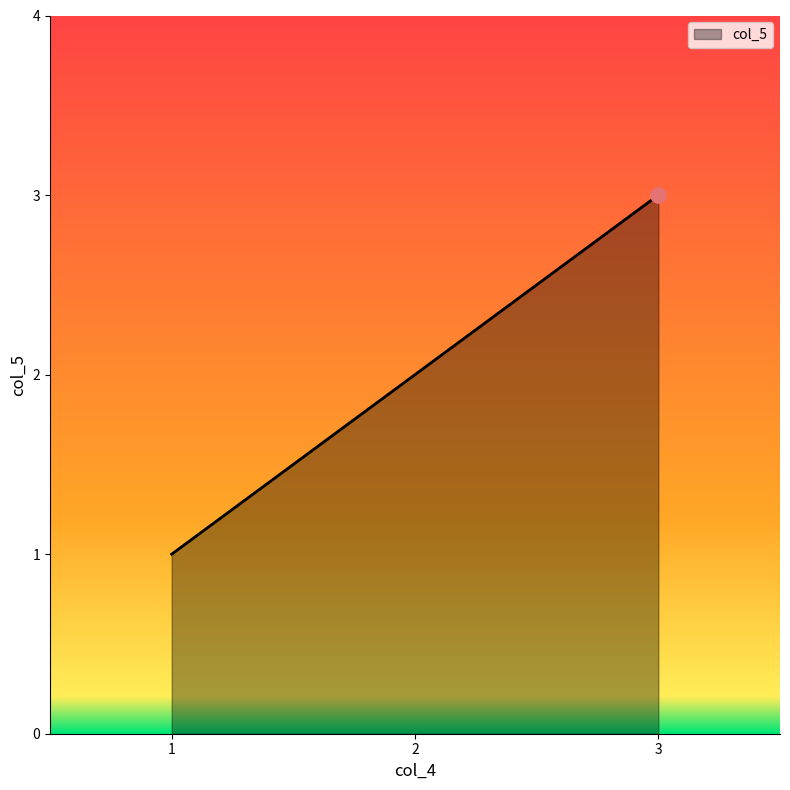

What is the change in value from 1 to 3?

+2